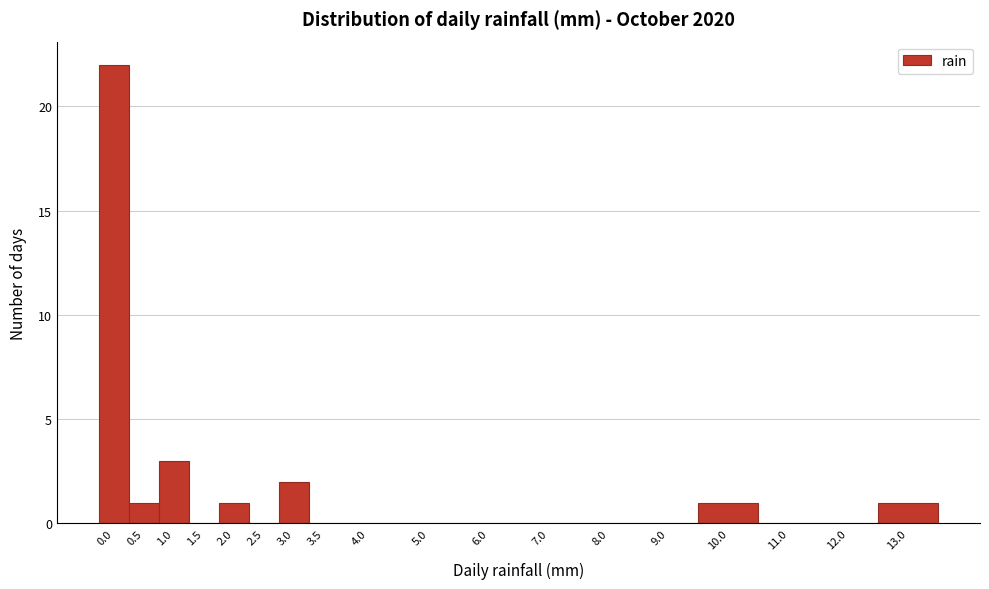

Reading left to right, what are all the values shown in this chart?

0.0=22	0.5=1	1.0=3	1.5=0	2.0=1	2.5=0	3.0=2	3.5=0	4.0=0	5.0=0	6.0=0	7.0=0	8.0=0	9.0=0	10.0=1	11.0=0	12.0=0	13.0=1